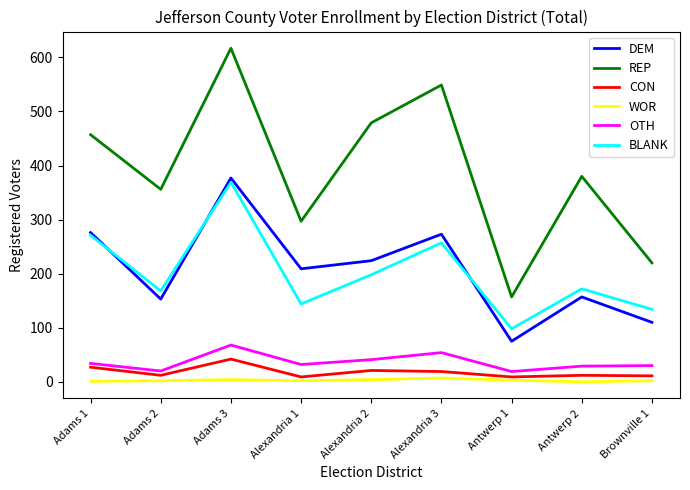

Between Alexandria 2 and Alexandria 3, which series saw the biggest shift?

REP